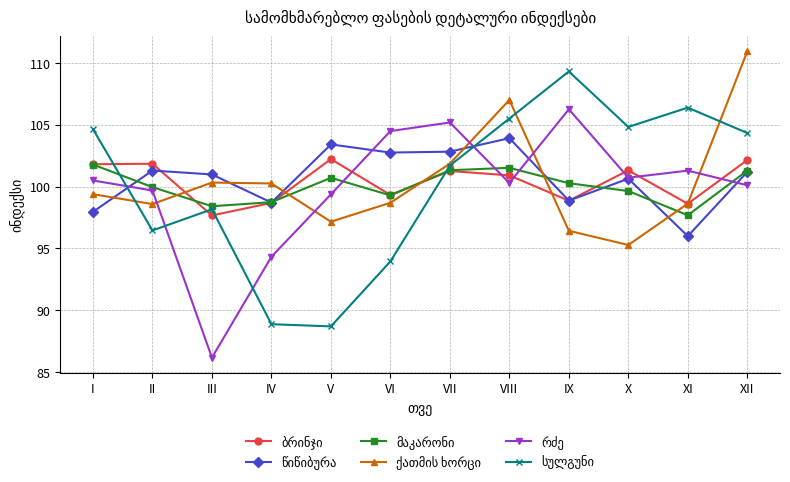

At how many categories does at least one series exceed 88?

12